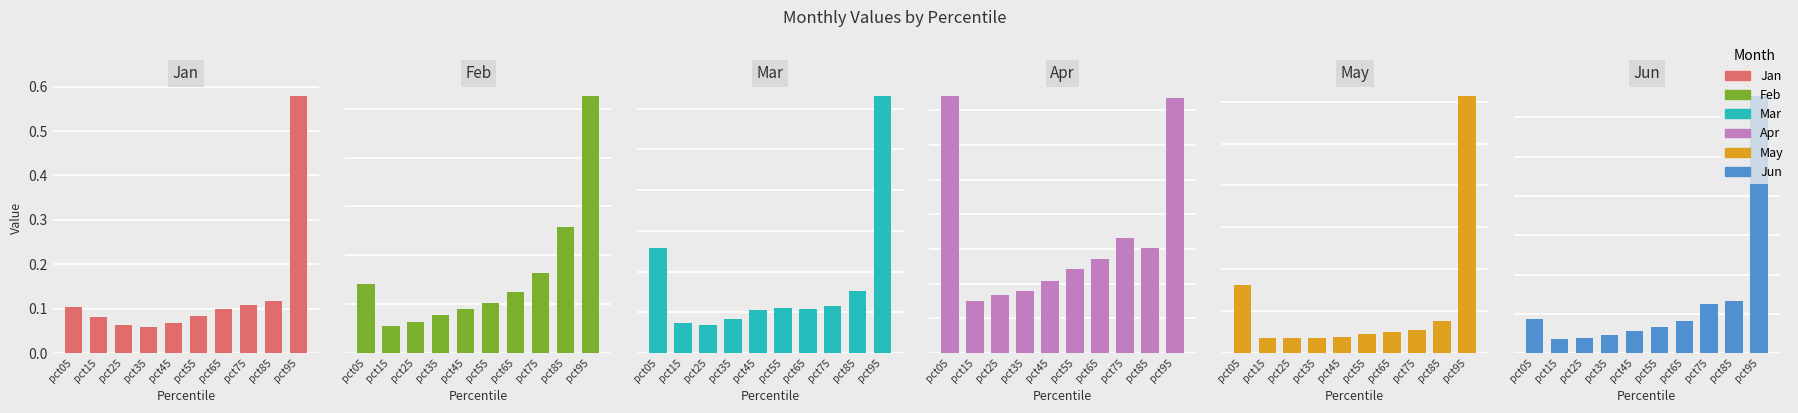

How many bars are there in each group?

6